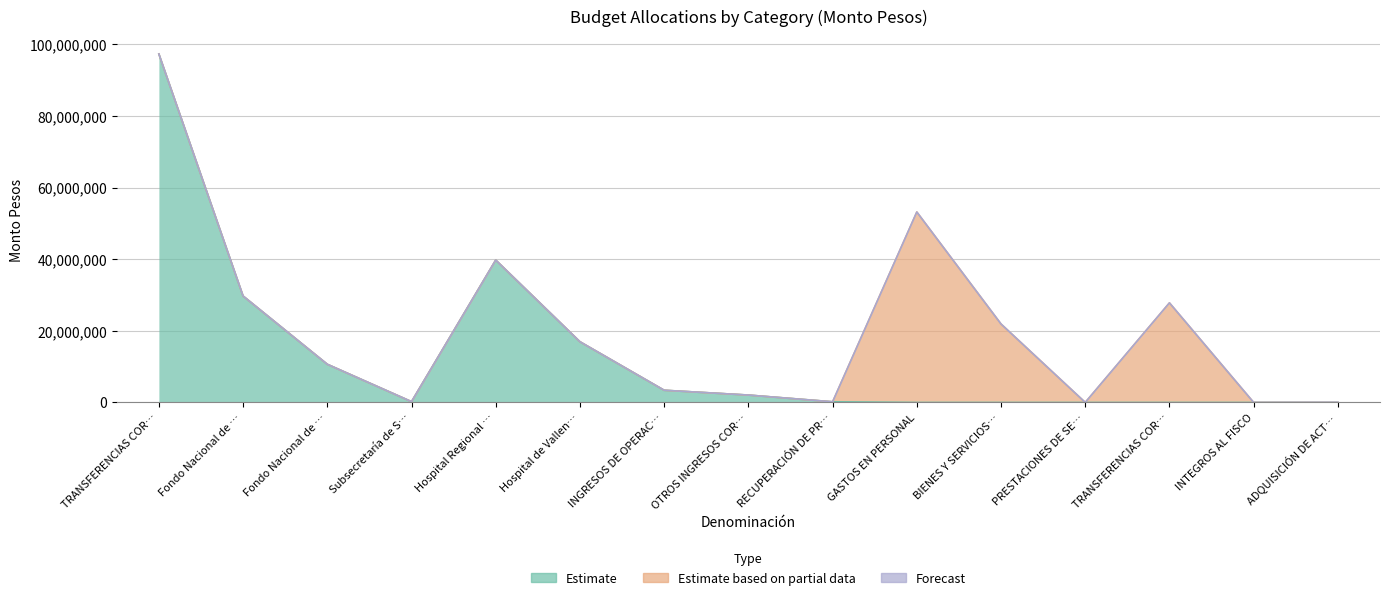

What is the sum of the Estimate based on partial data values at Subsecretaría de Salud Pública and PRESTACIONES DE SEGURIDAD SOCIAL?

13542